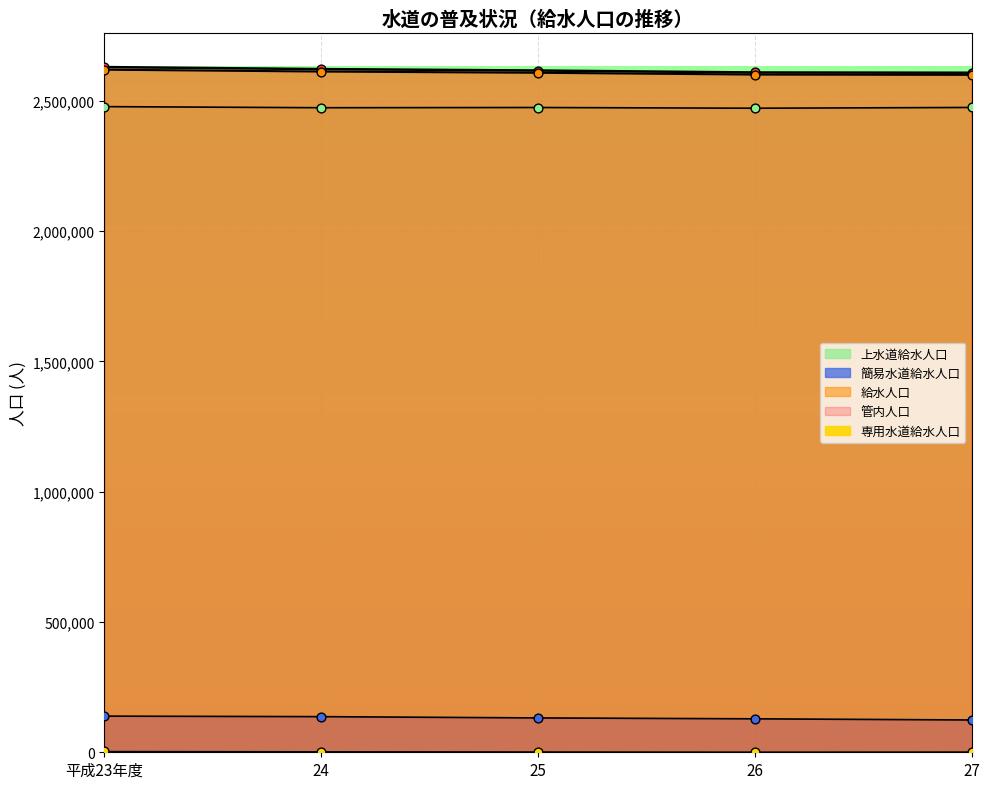

Which series reaches the minimum Y coordinate?

専用水道給水人口